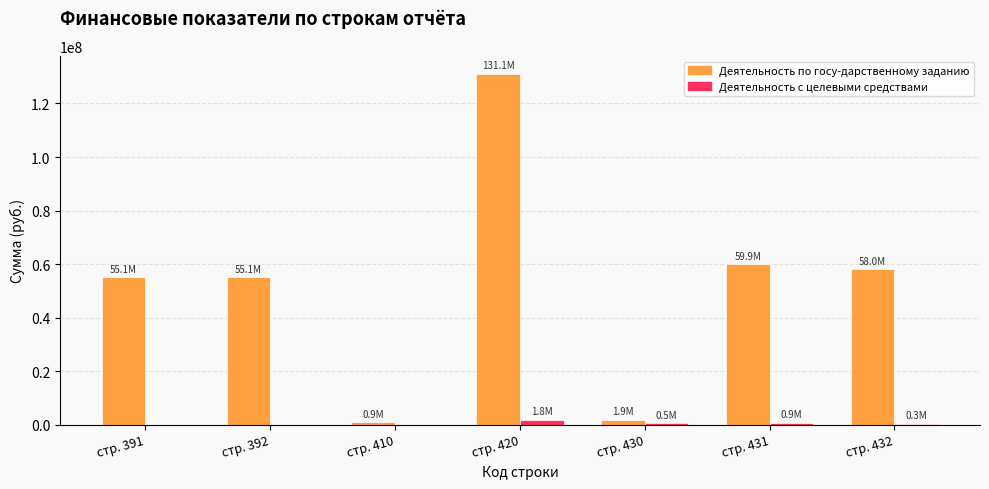

How many groups of bars are there?

7